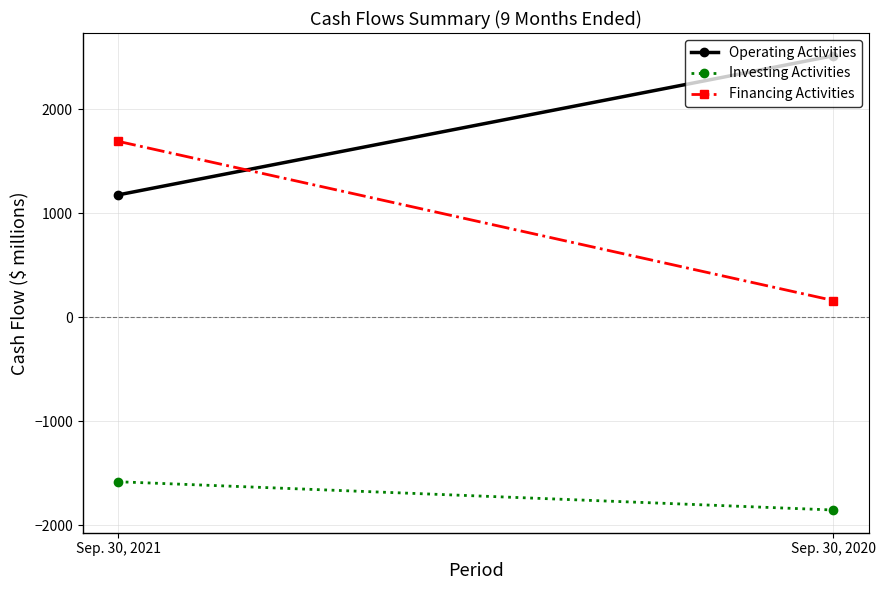

Count the Operating Activities values in the range 1178 to 2517.

2